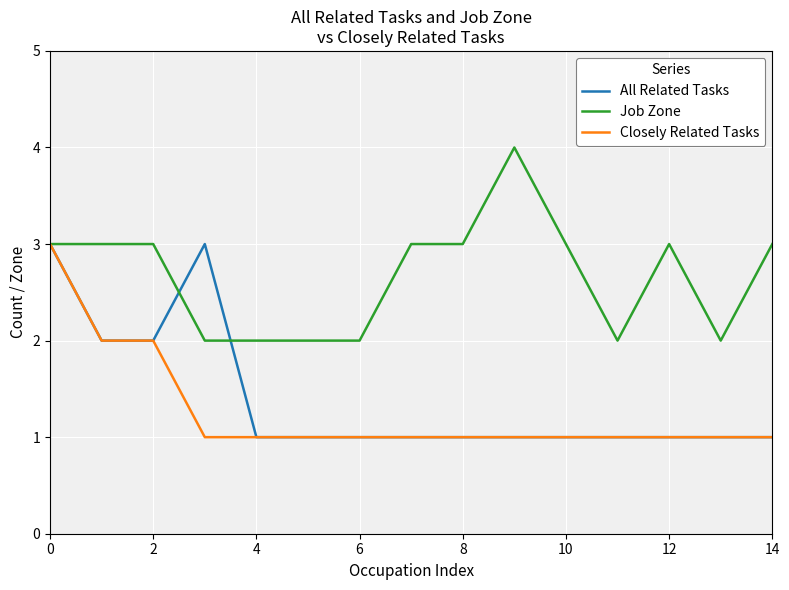

Count the number of data series in this chart.

3